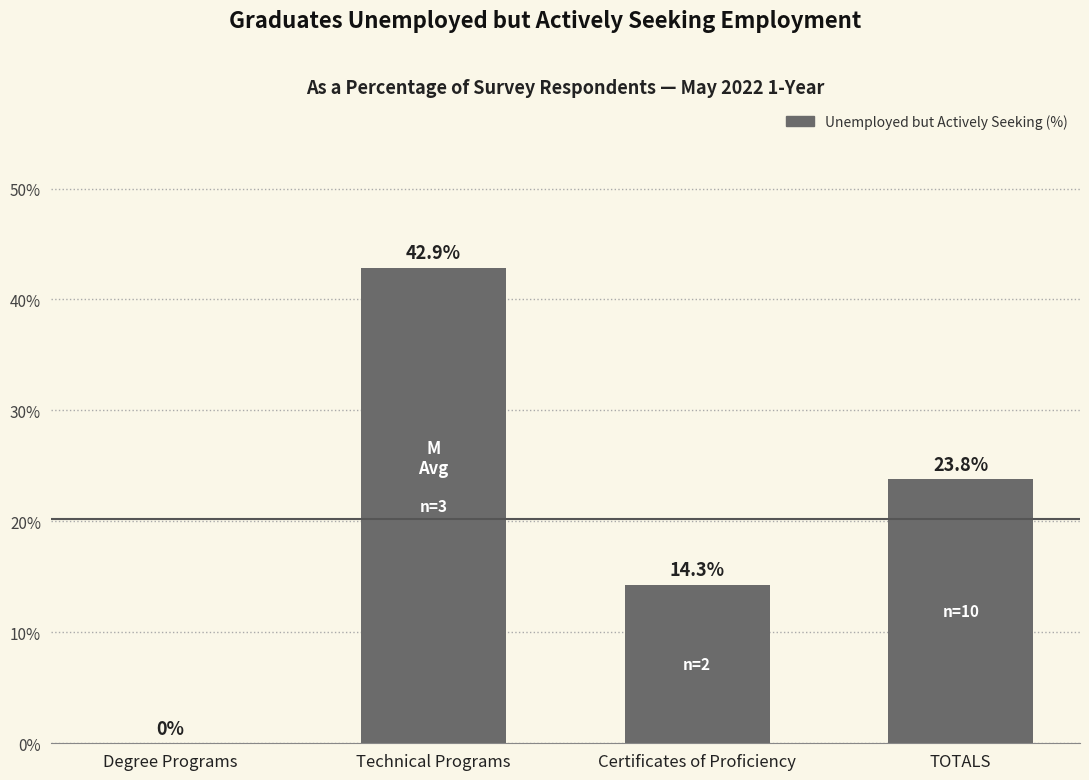

What is the label of the 1st bar from the left?

Degree Programs